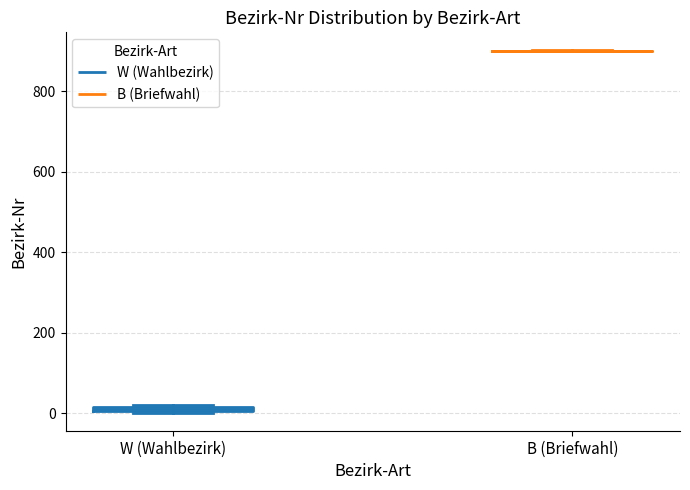

Where is the lower edge of the box for W (Wahlbezirk) on the y-axis? The values are not printed on the chart, so give them approximately, as read against the axis.

0